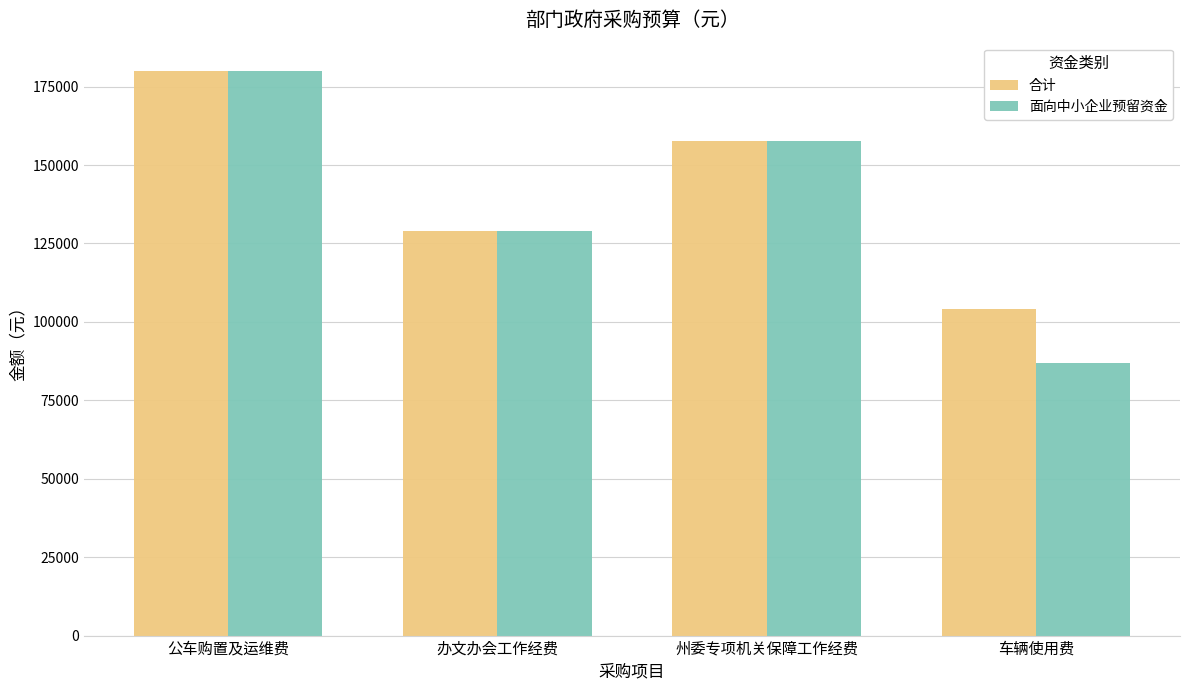

Which category has the lowest value across all series?

车辆使用费